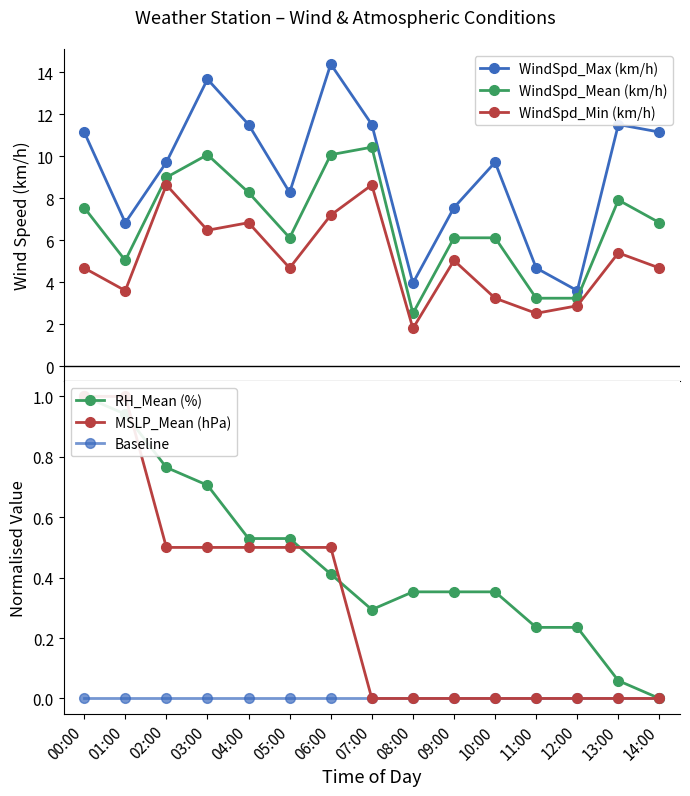

What is the total value across all series at 02:00?

28.6